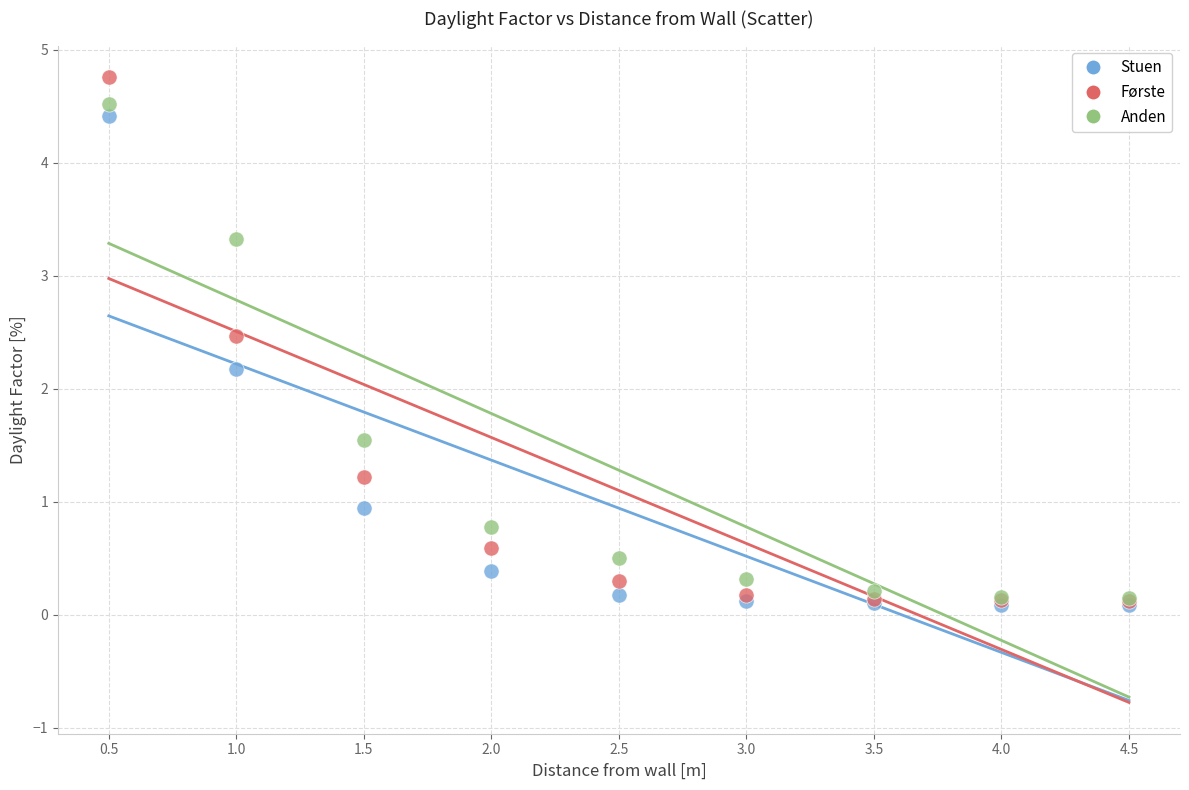

In the Første series, what Y value is closest to 2?

2.5